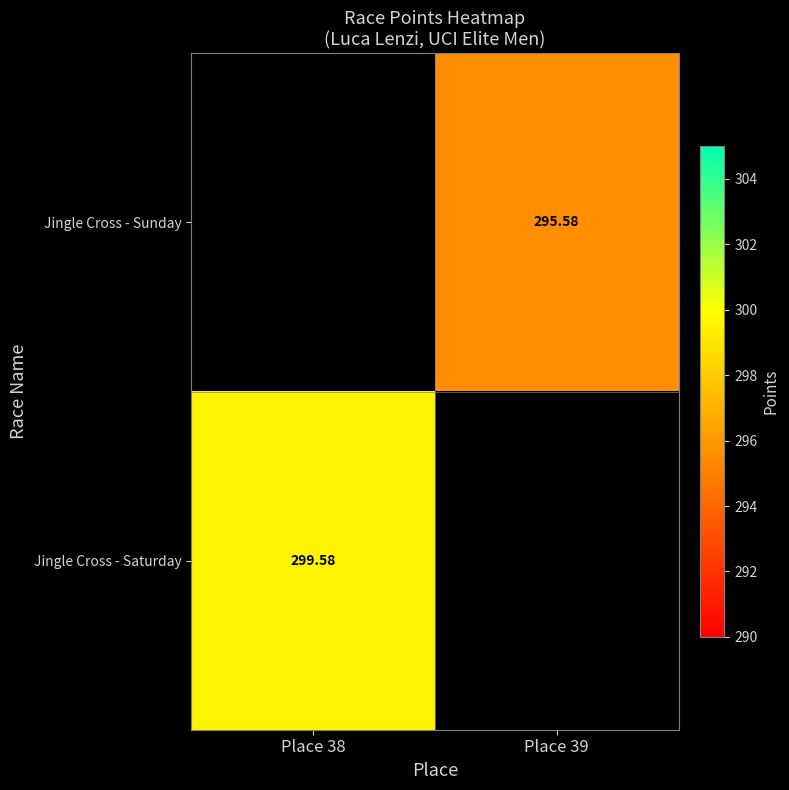

Rank the categories by Jingle Cross - Sunday value from lowest to highest.

Place 38, Place 39